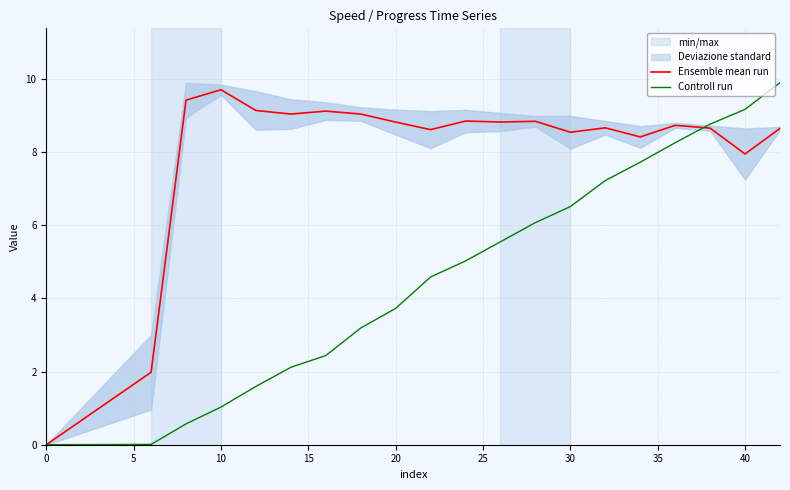

True or false: Controll run and Ensemble mean run intersect in this chart.

True